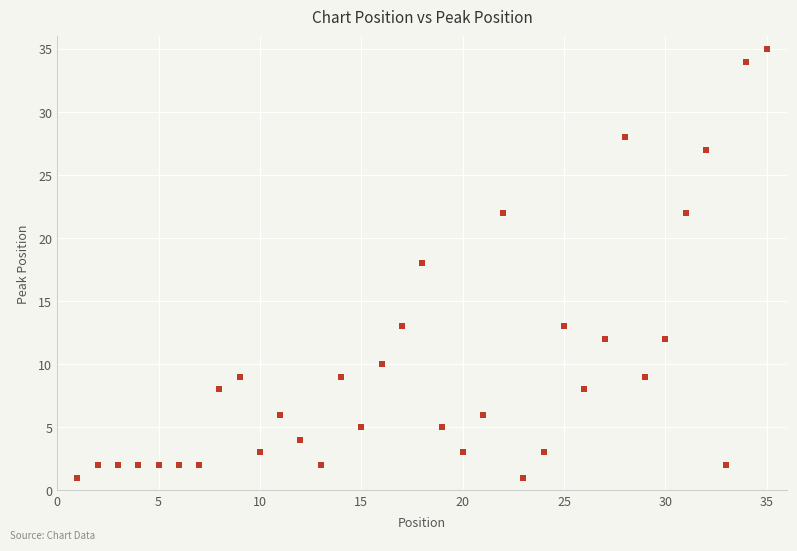

What is the range of Y values (max minus min)?

34